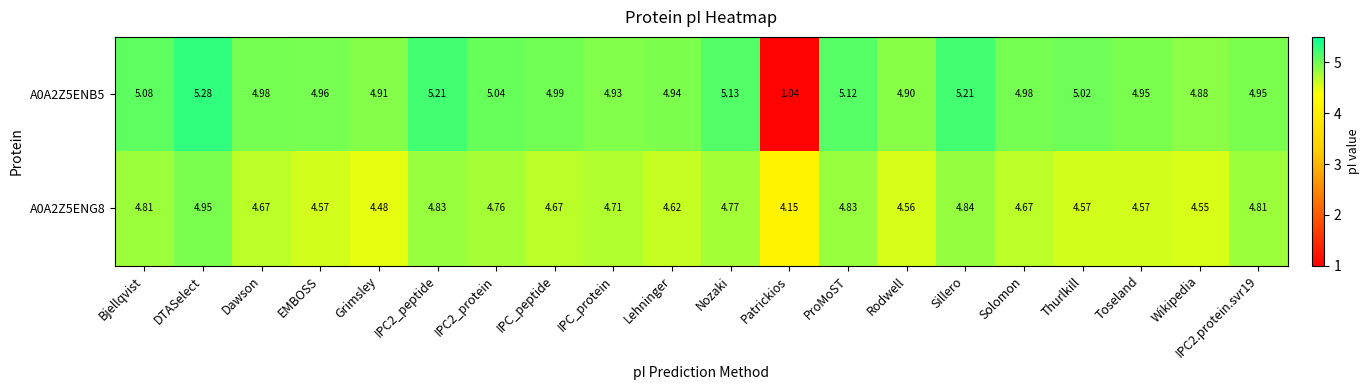

At which label does A0A2Z5ENB5 first exceed 4?

Bjellqvist